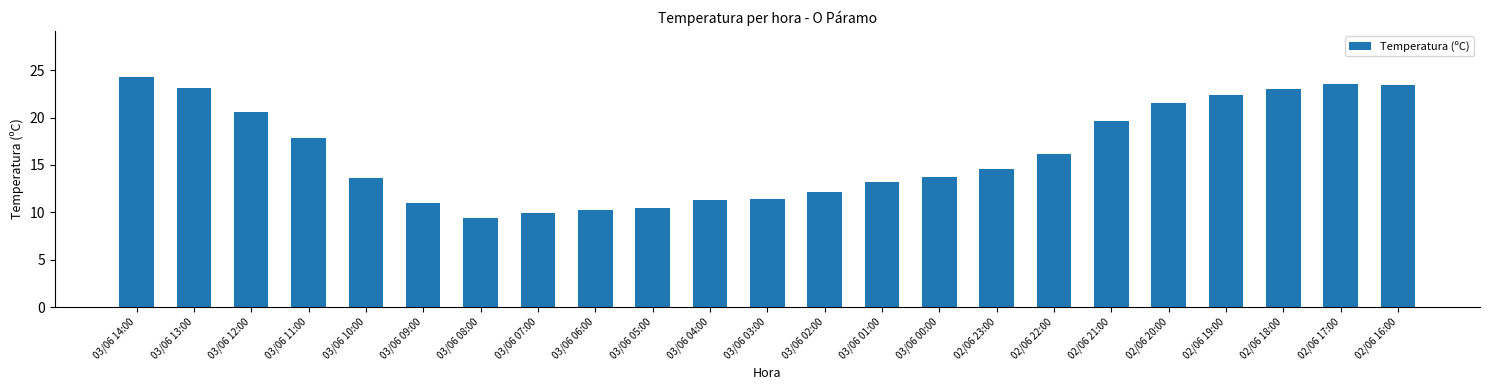

What is the maximum value shown in the chart?

24.3